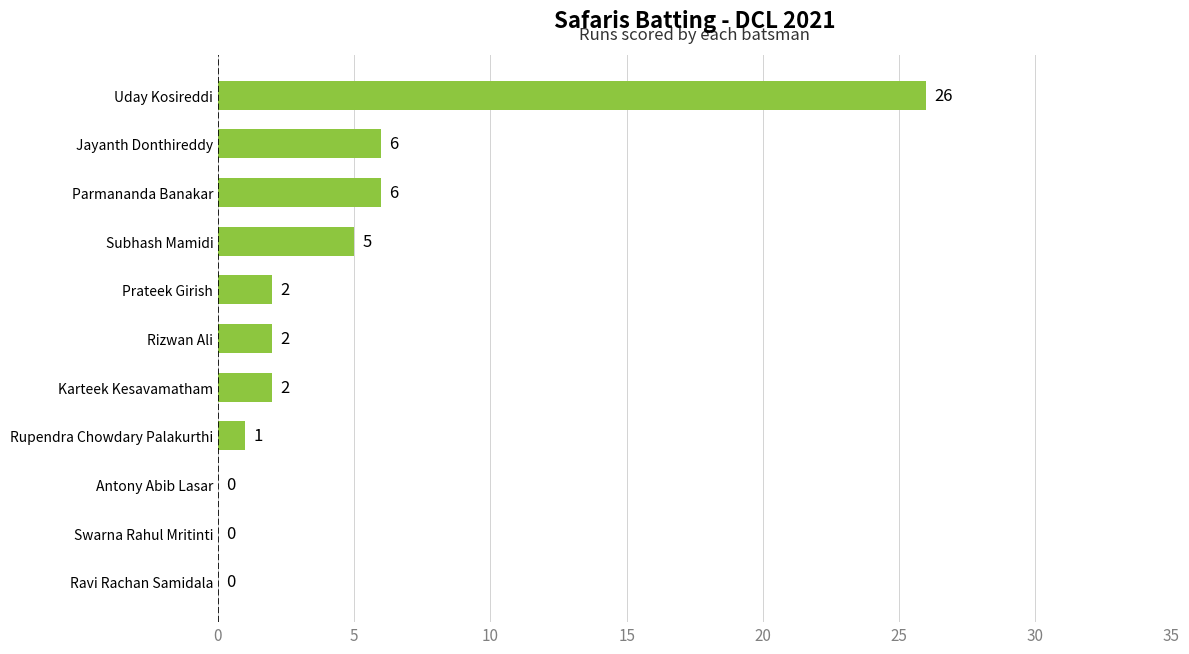

The value at Ravi Rachan Samidala is 0. True or false?

True